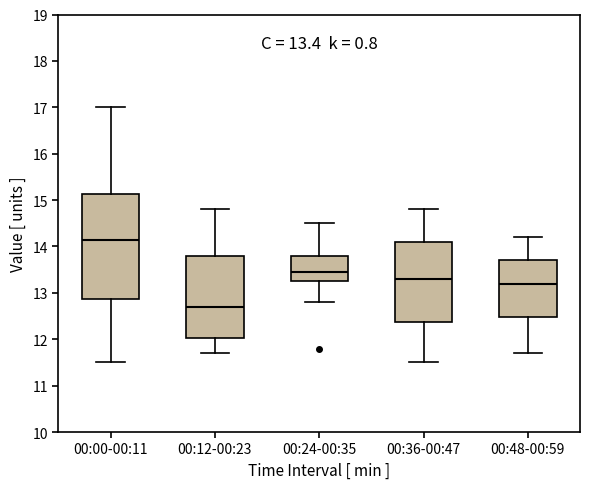

Comparing the boxes themselves (not the whiskers), which one is the tallest?

00:00-00:11